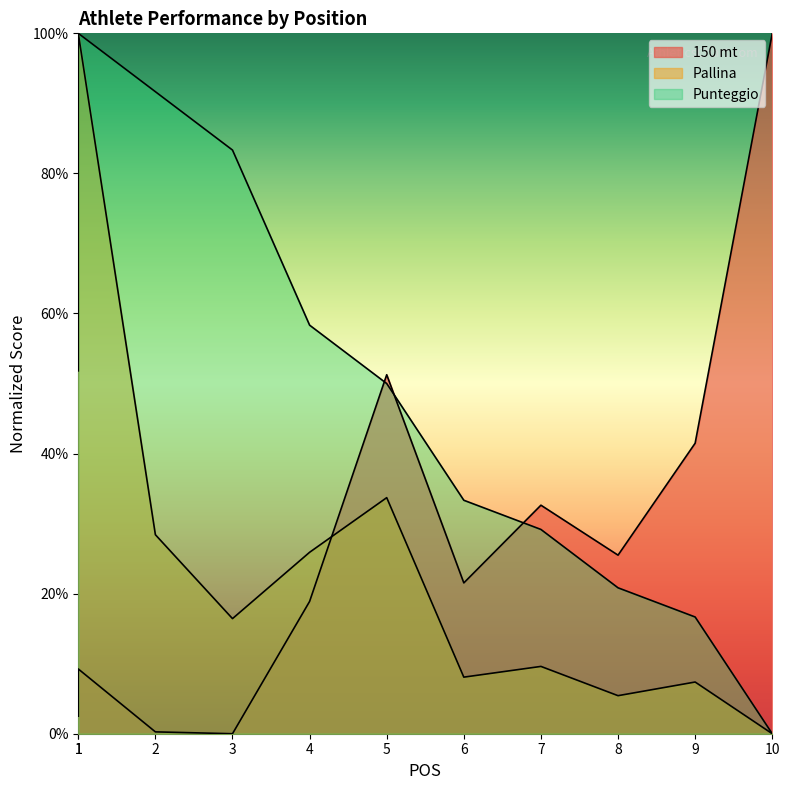

Does the chart display data point markers on the line(s)?

No